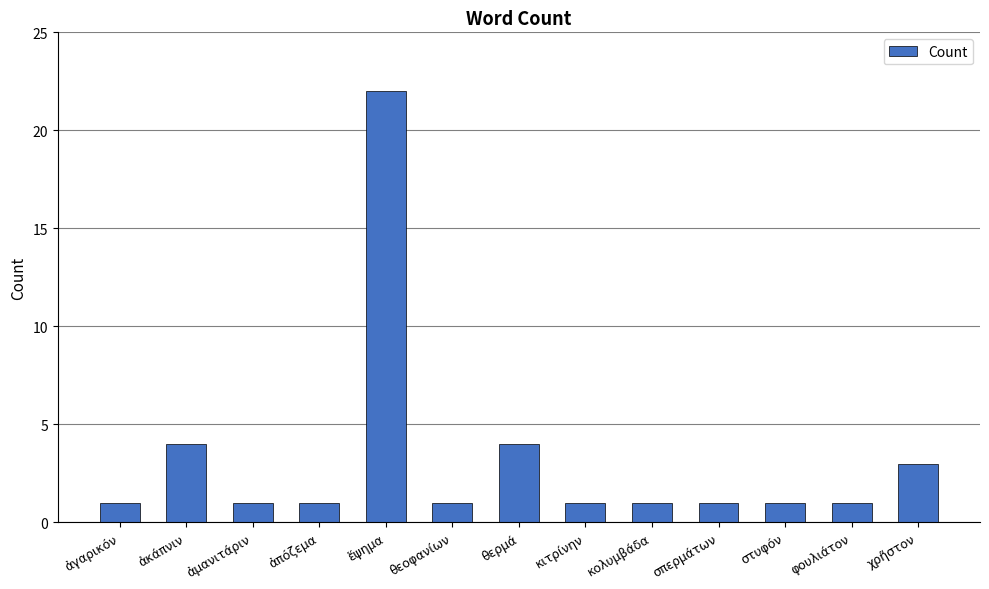

Approximately how many times larger is the value at θερμά compared to χρῆστον?

1.3